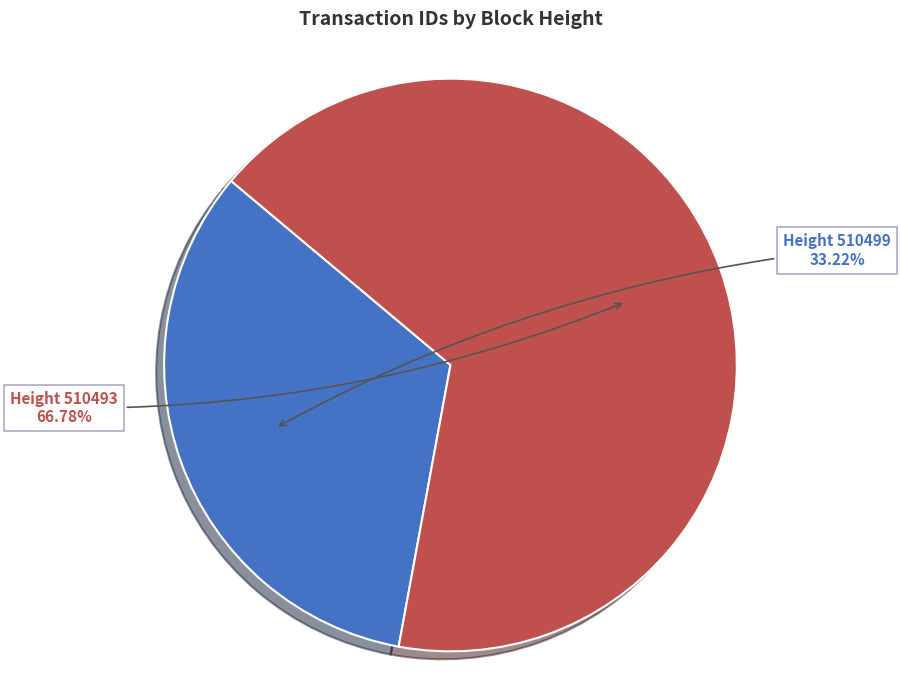

How many segments does this pie chart have?

2